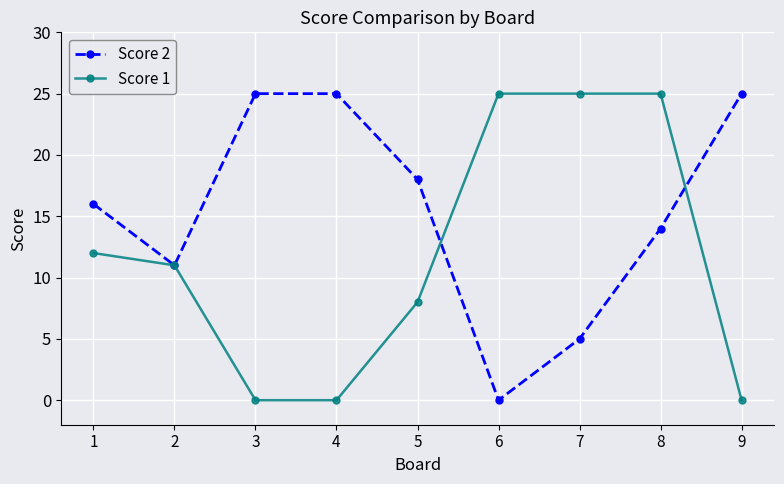

What is the spread (max minus min) of values at 4?

25